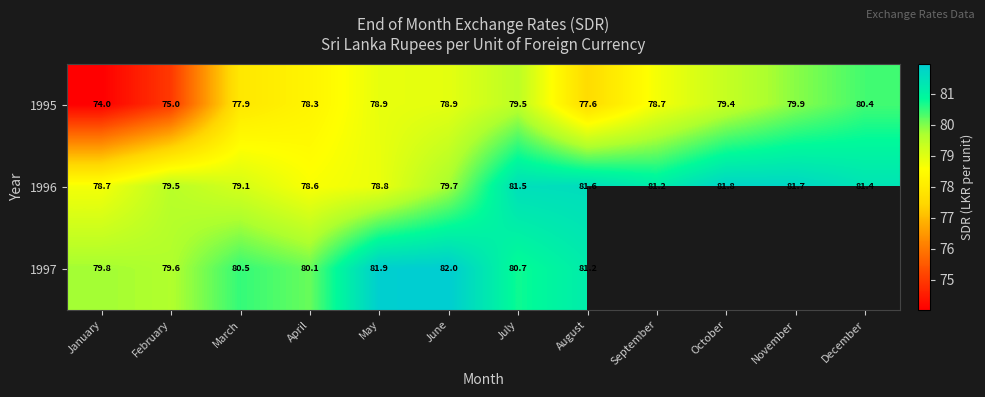

Where is 1995 nearest to the value 77?

August